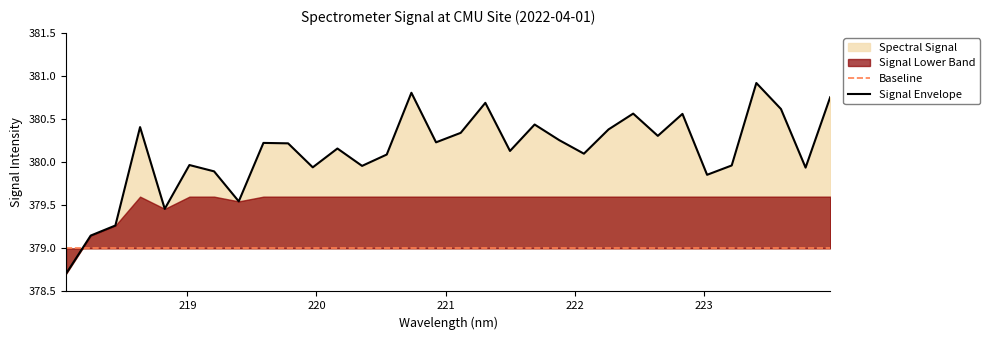

Rank the categories by value from lowest to highest.

218.0596, 218.2508, 218.442, 218.8244, 219.3979, 223.0264, 219.2067, 223.7895, 219.9712, 220.3533, 223.2172, 219.0156, 220.5444, 222.0721, 221.4993, 220.1623, 219.7801, 219.589, 220.9264, 221.8812, 222.6447, 221.1174, 222.263, 218.6332, 221.6902, 222.8355, 222.4538, 223.5987, 221.3083, 223.9802, 220.7354, 223.408